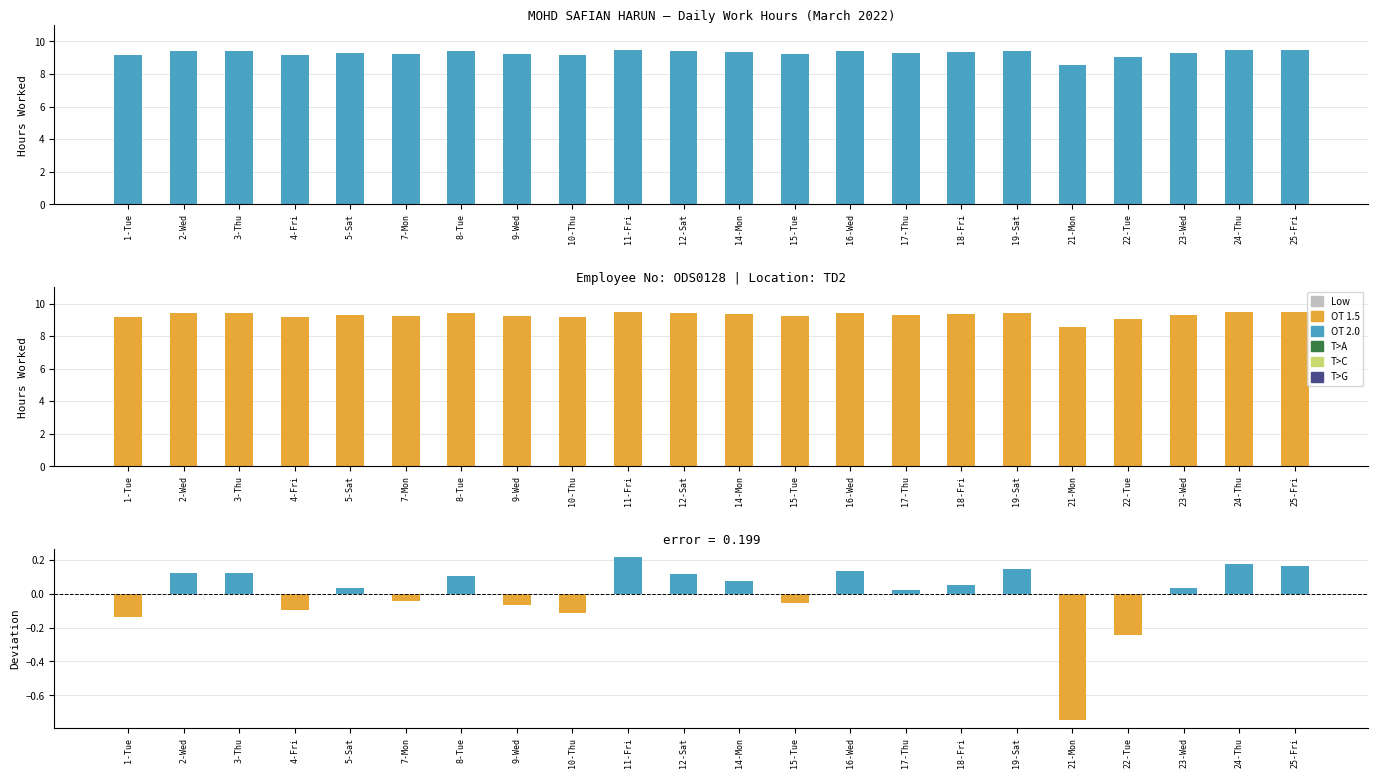

Which category has the lowest value in the Deviation from Mean series?

21-Mon